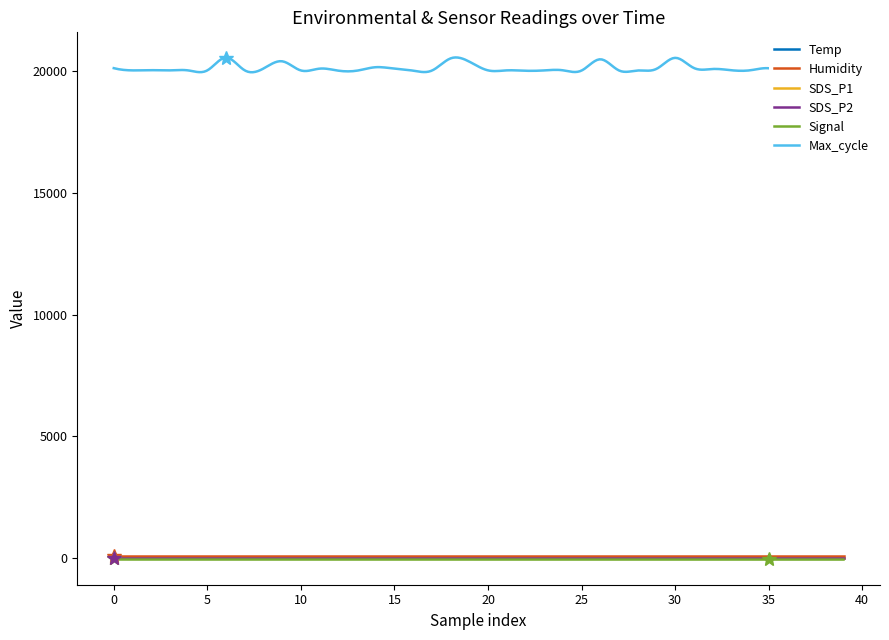

What is the difference between the second highest and second lowest values in the Max_cycle series?

526.0